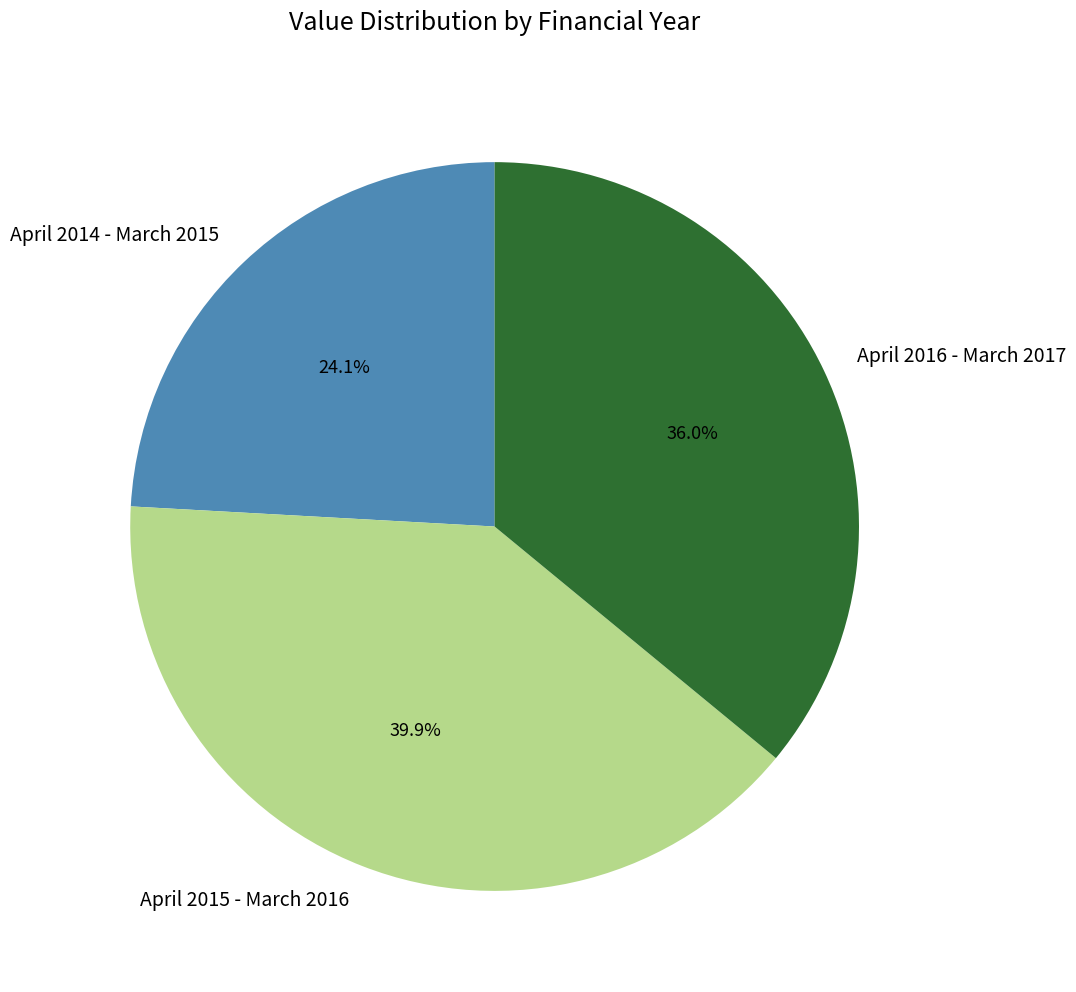

What is the ratio of the value at April 2016 - March 2017 to the value at April 2014 - March 2015?

1.5